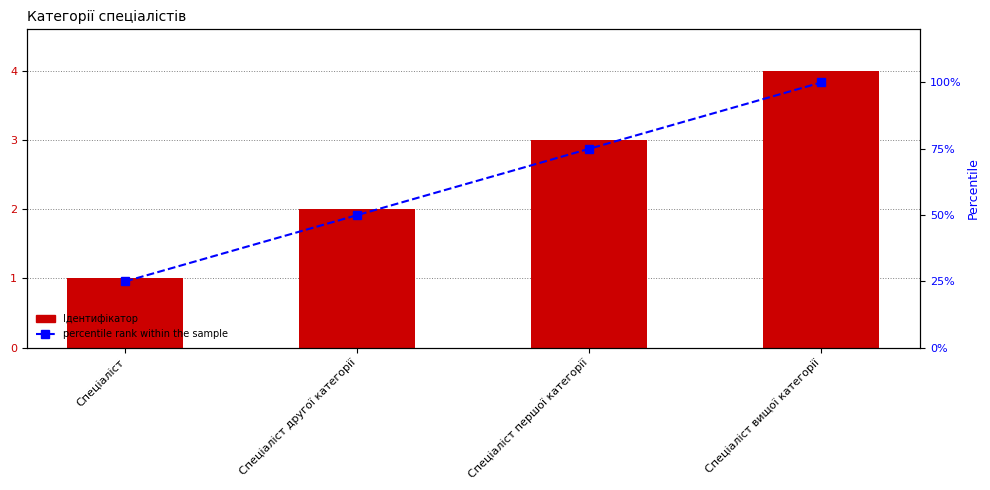

How many Ідентифікатор values are between 2 and 4?

3